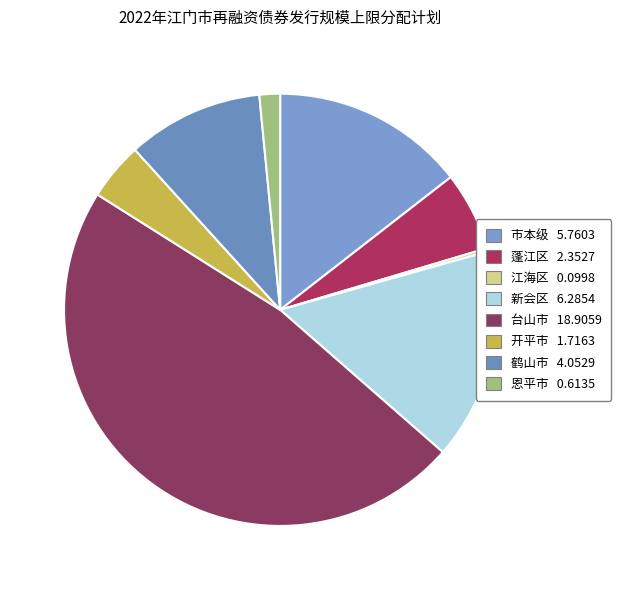

To the nearest percent, what is the difference between the 新会区 and 开平市 slice percentages?

11%